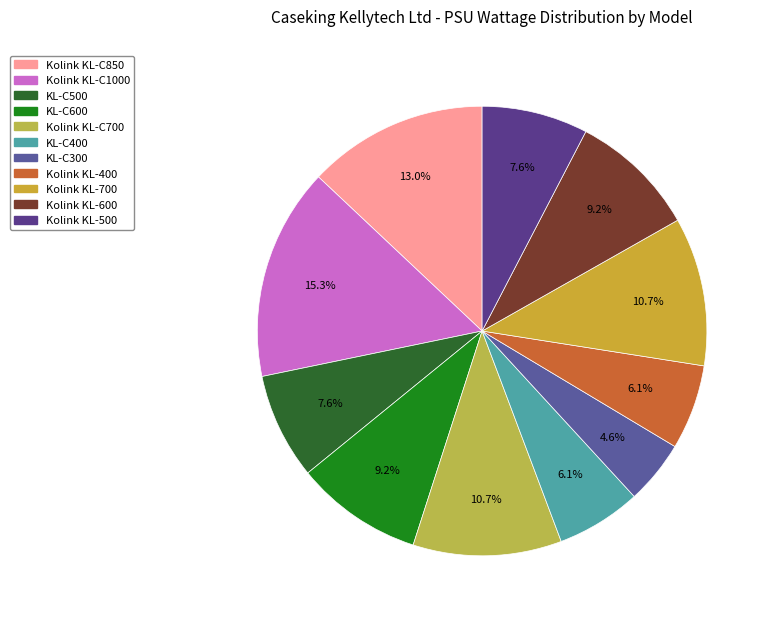

Which slice is the largest?

Kolink KL-C1000